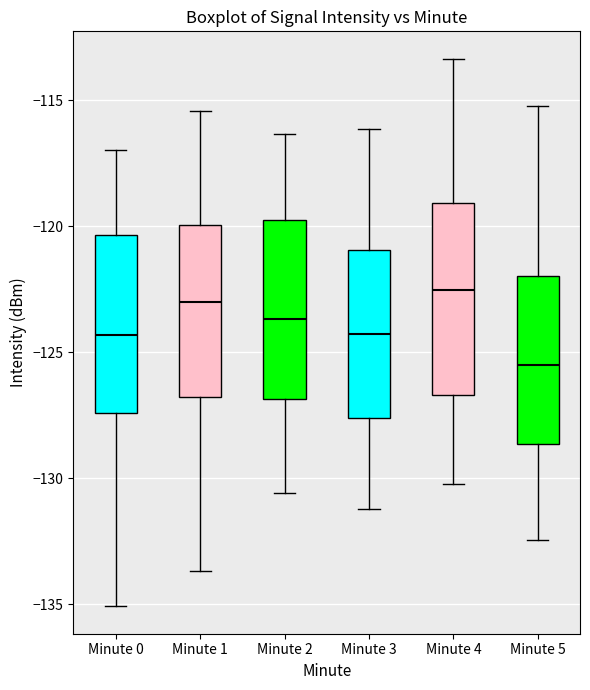

Where does the median line of the box for Minute 3 sit on the y-axis? The values are not printed on the chart, so give them approximately, as read against the axis.

-124.5